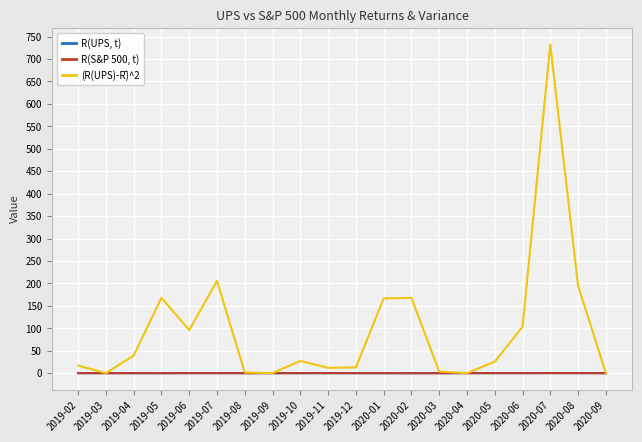

The value of R(S&P 500, t) at 2019-12 is 0.0. True or false?

True